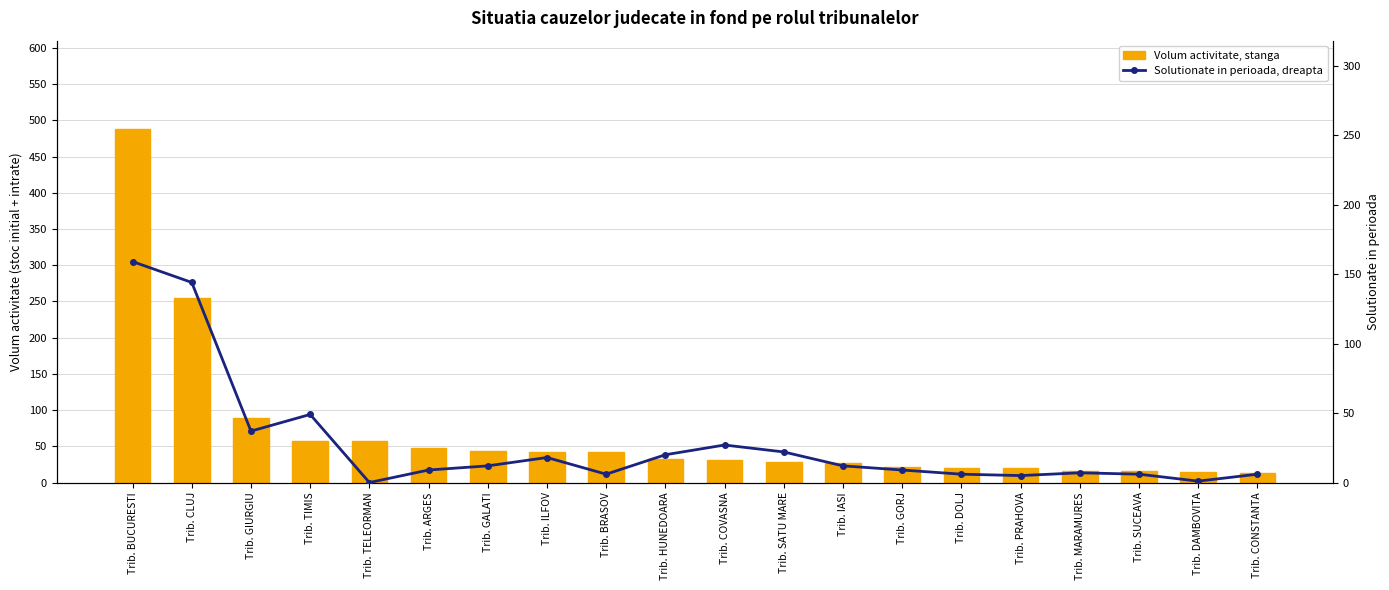

The Solutionate in perioada, dreapta series shows 30 at Trib. ILFOV. True or false?

False